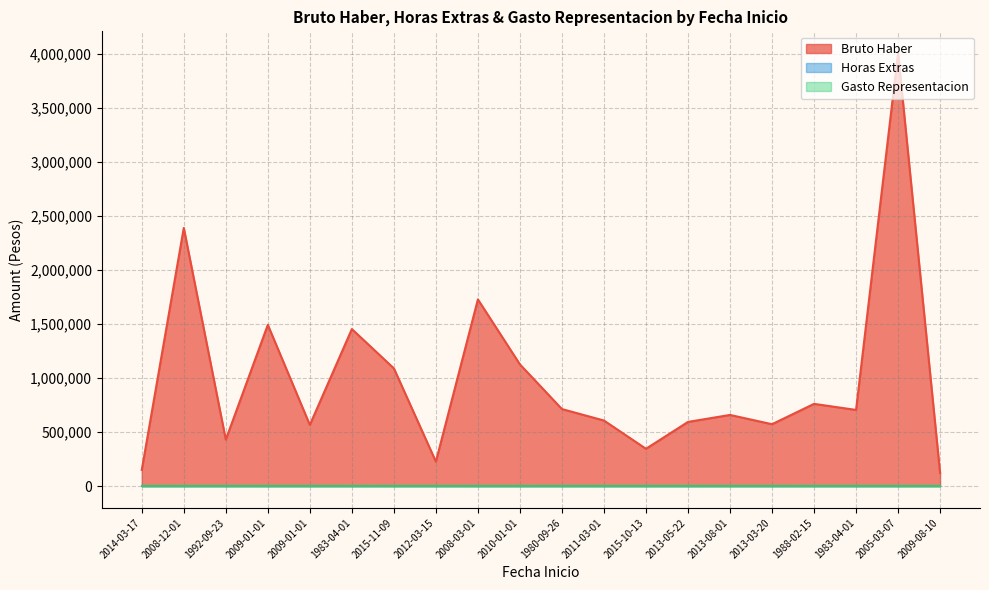

Rank the series by their maximum value, from lowest to highest.

Horas Extras, Gasto Representacion, Bruto Haber